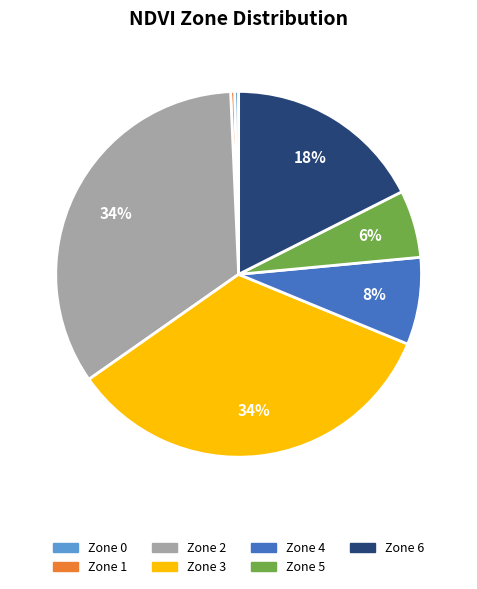

To the nearest percent, what percentage of the pie is Zone 5?

6%